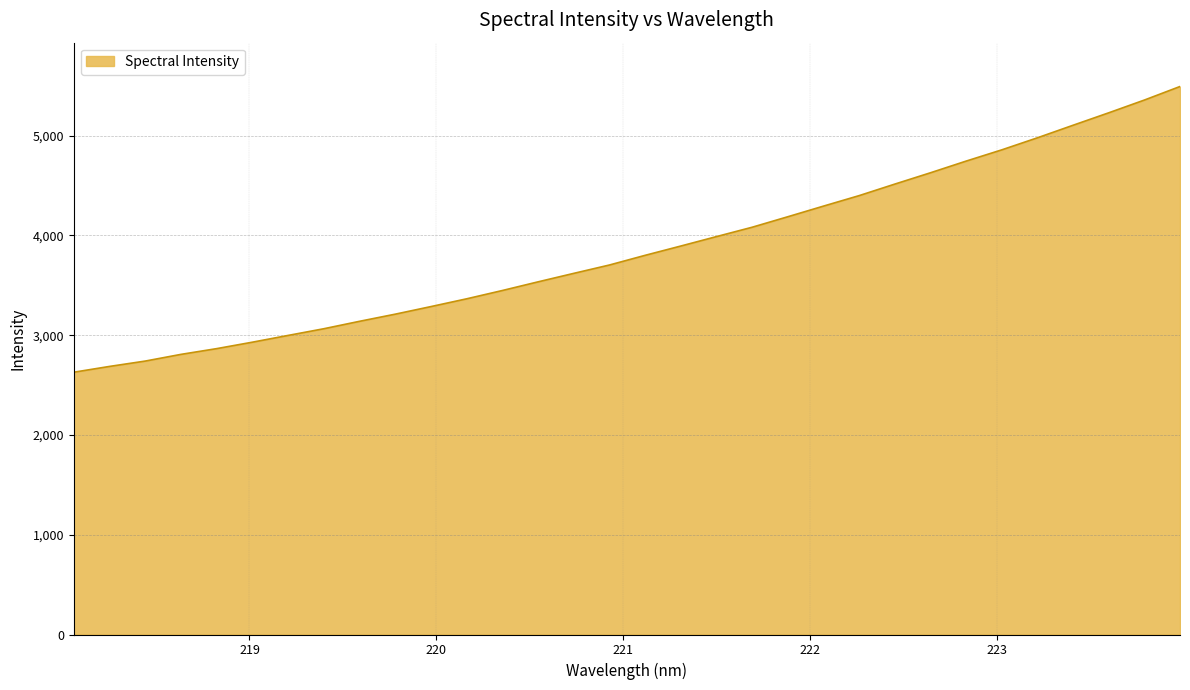

What is the difference between the maximum and minimum values?

2863.4